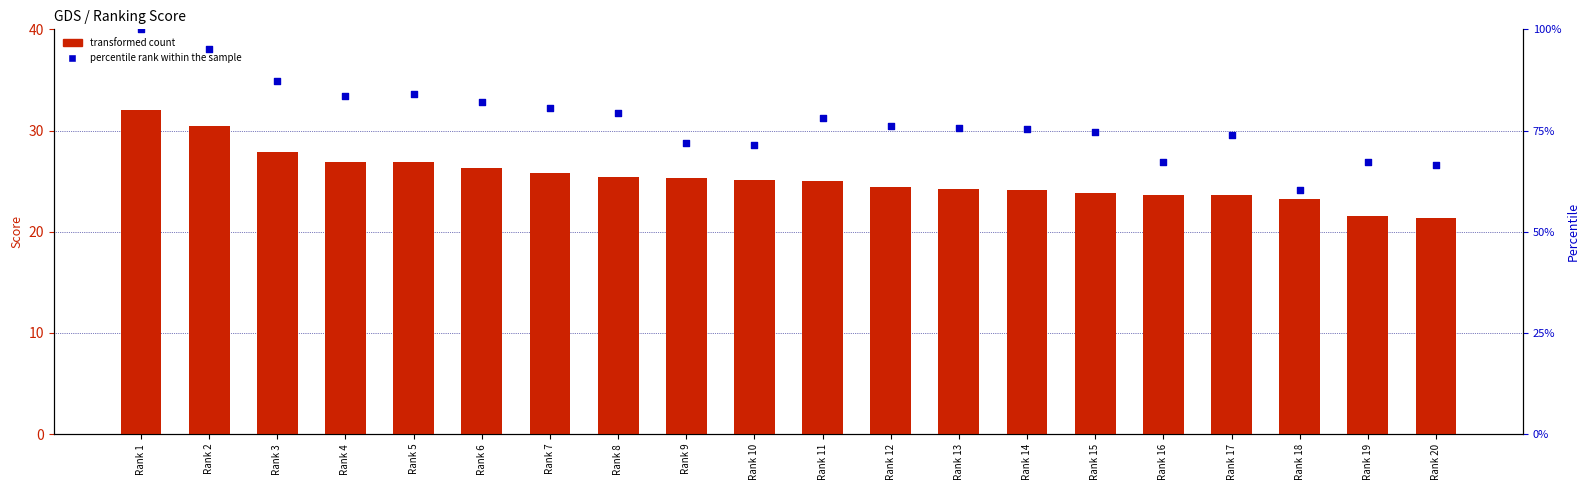

What is the total value across all series at Rank 4?

110.5